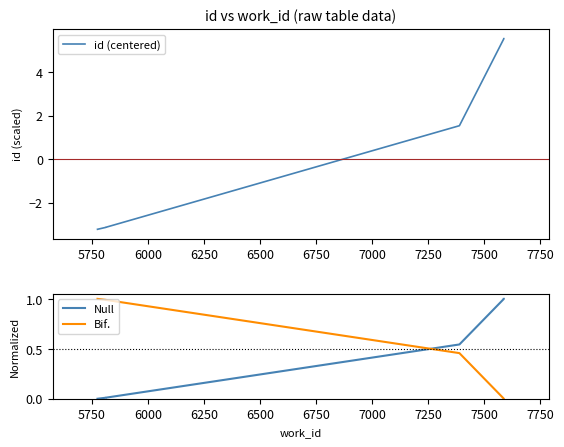

After their last crossing, which series has the higher values: id (centered) or Null?

id (centered)